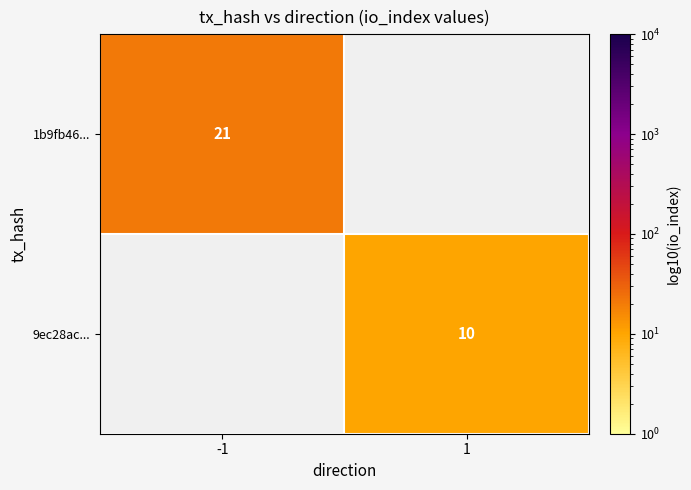

The value of 1b9fb46... at -1 is 32. True or false?

False